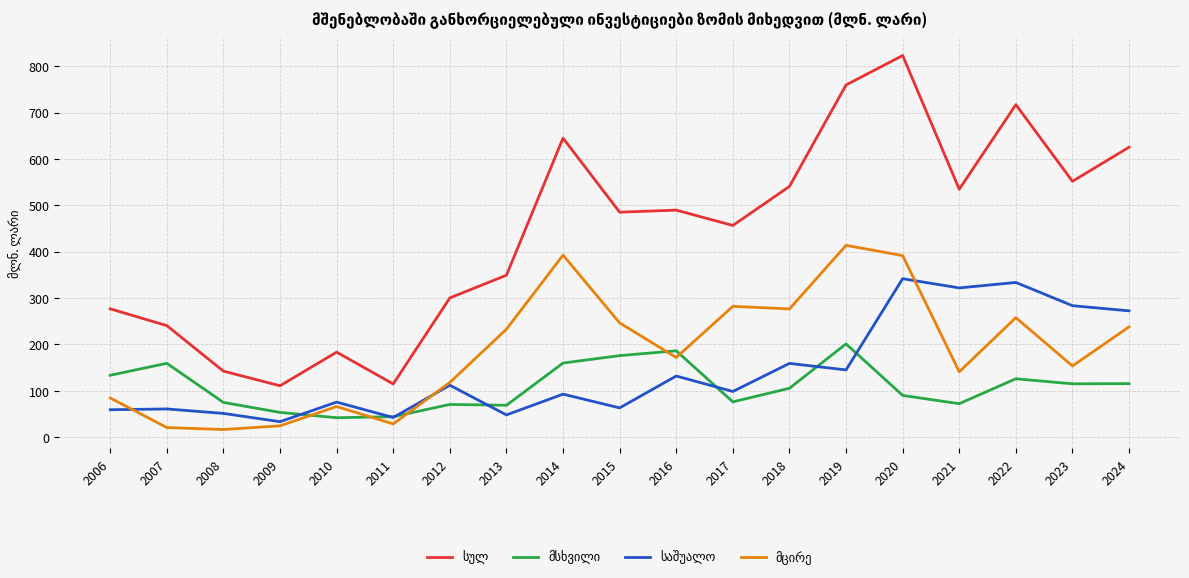

What is the difference between the highest and lowest values at 2023?

436.7